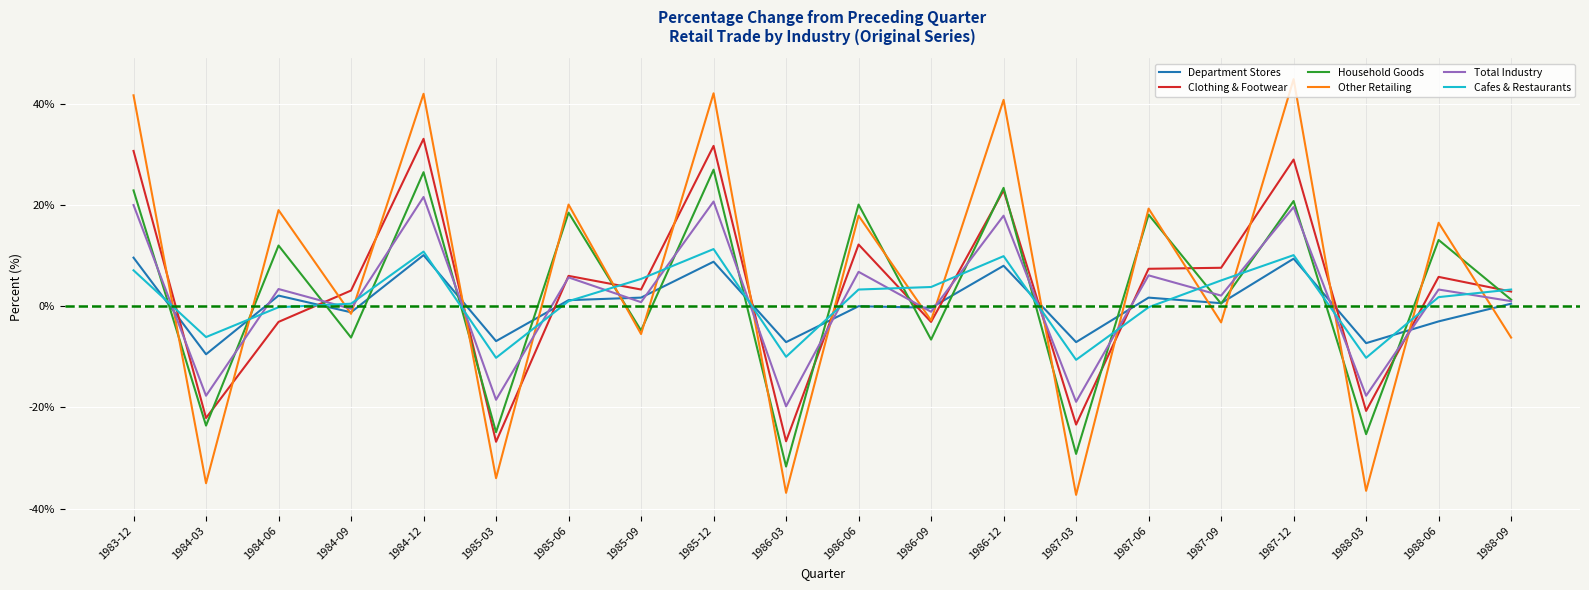

The value of Department Stores at 1986-03 is -11.0. True or false?

False